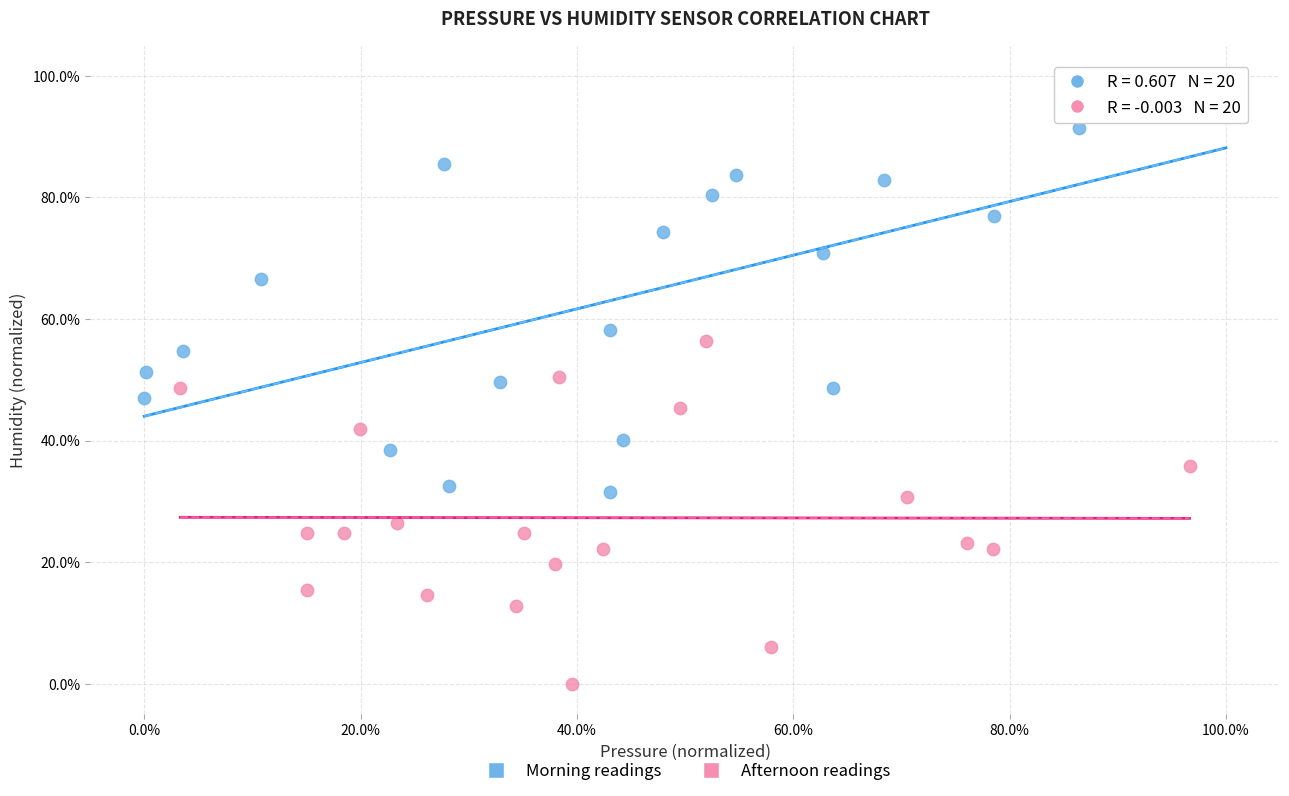

Which series reaches the maximum Y coordinate?

Morning readings